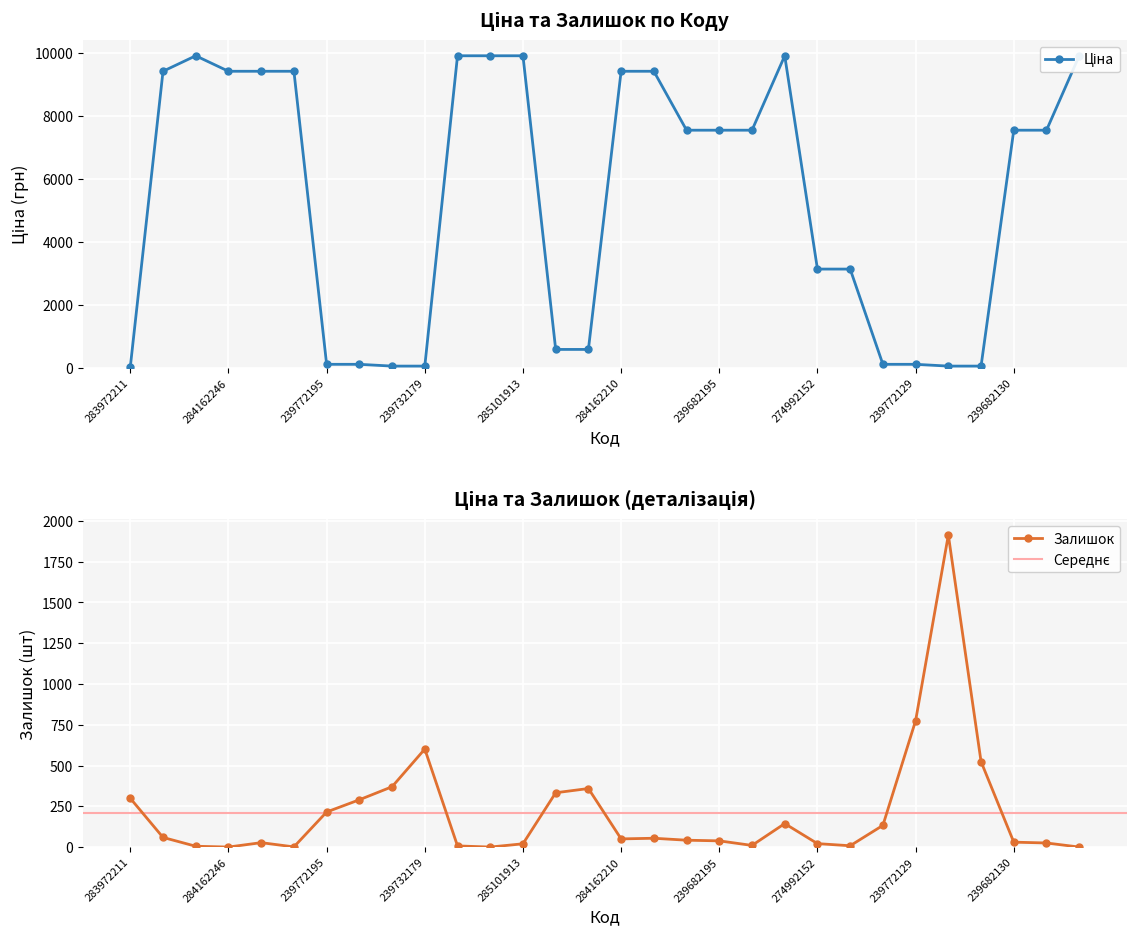

At which label does Залишок reach its minimum?

284162246